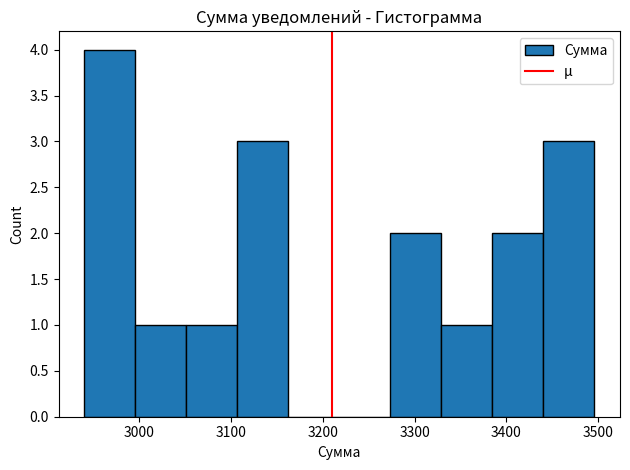

Which range on the x-axis has the tallest bar?

2940 to 3000